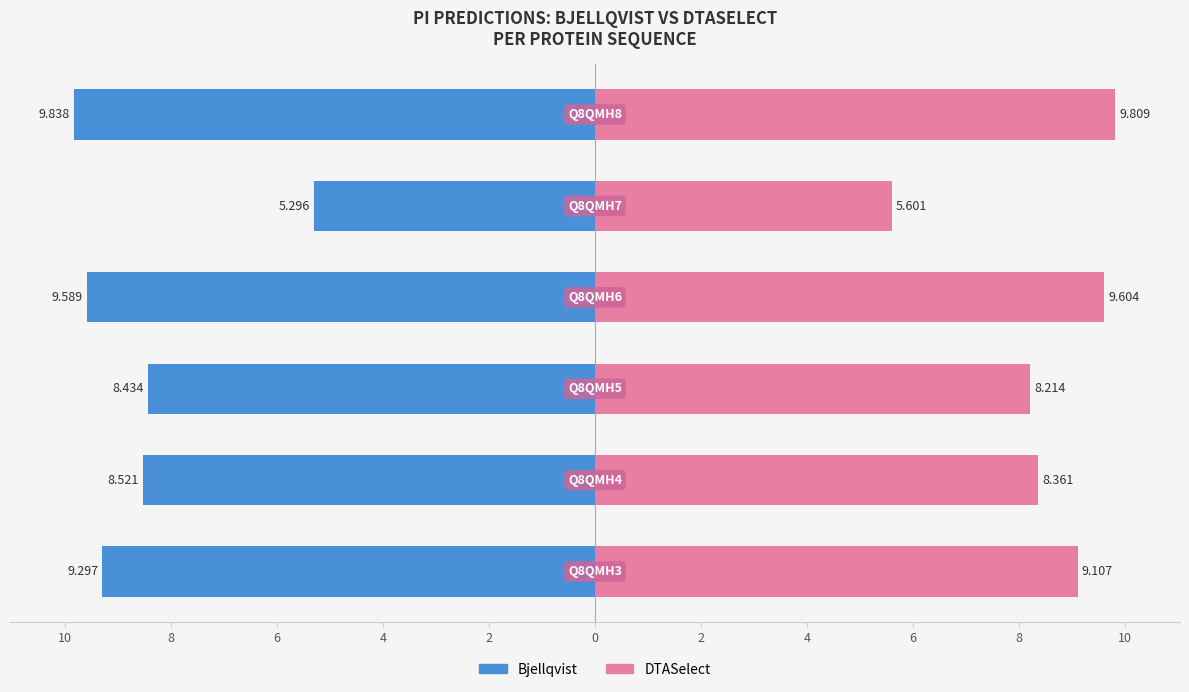

What is the difference between the second highest and second lowest values in the DTASelect series?

1.4